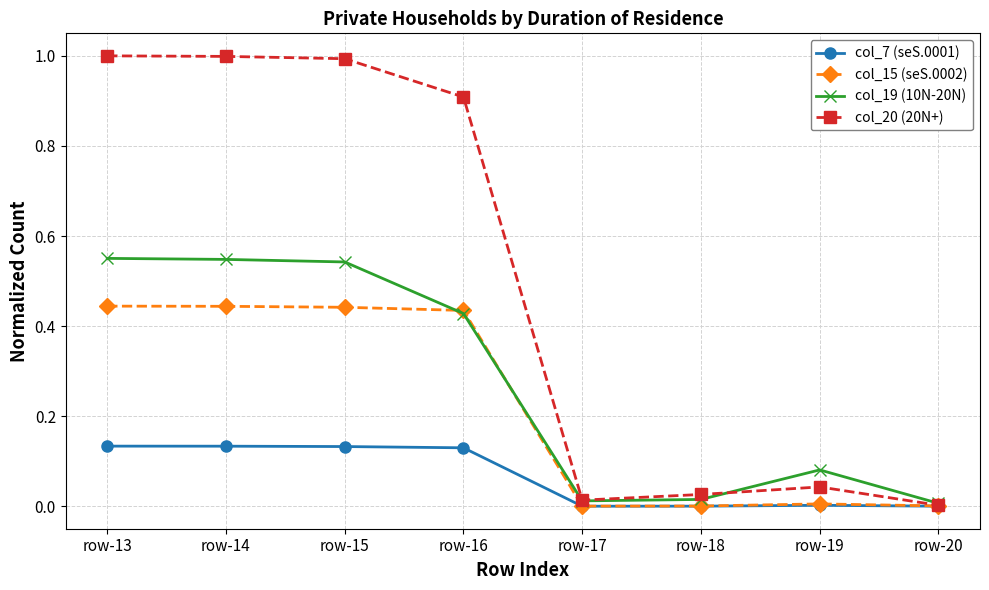

True or false: col_19 (10N-20N) has more than 2 interior local peaks.

False